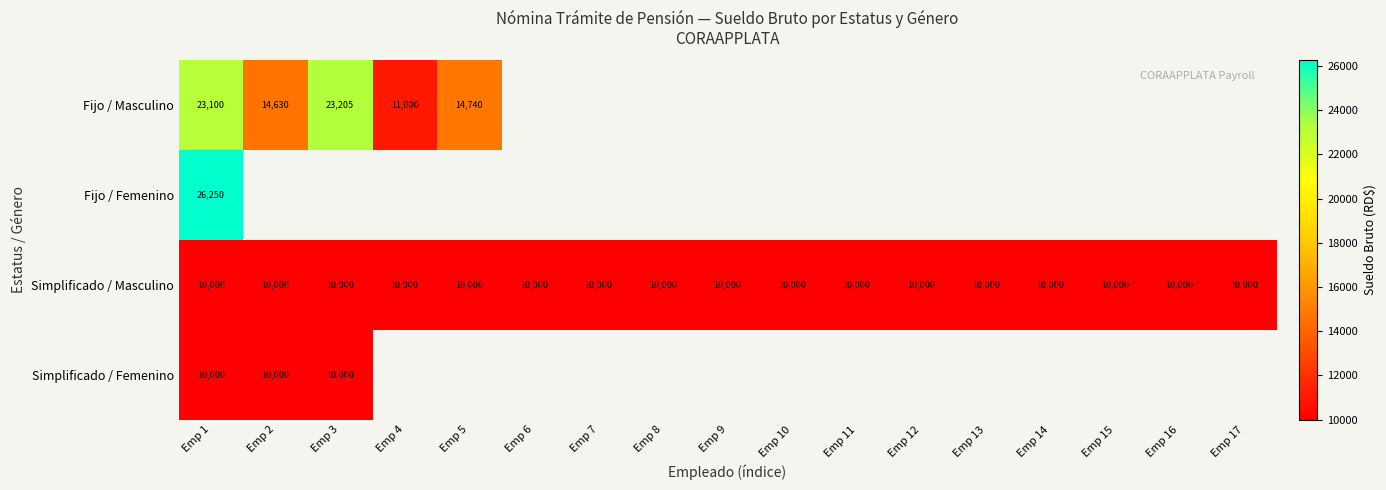

The value of Simplificado / Masculino at Emp 5 is 14865. True or false?

False